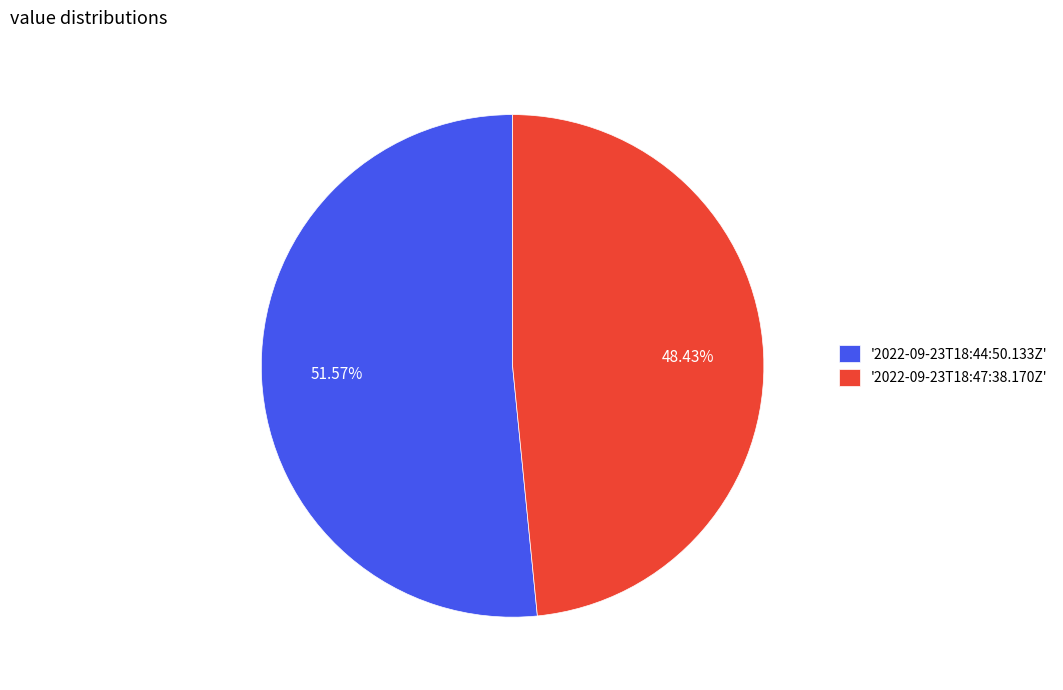

To the nearest percent, what is the difference between the largest and smallest slice percentages?

3%